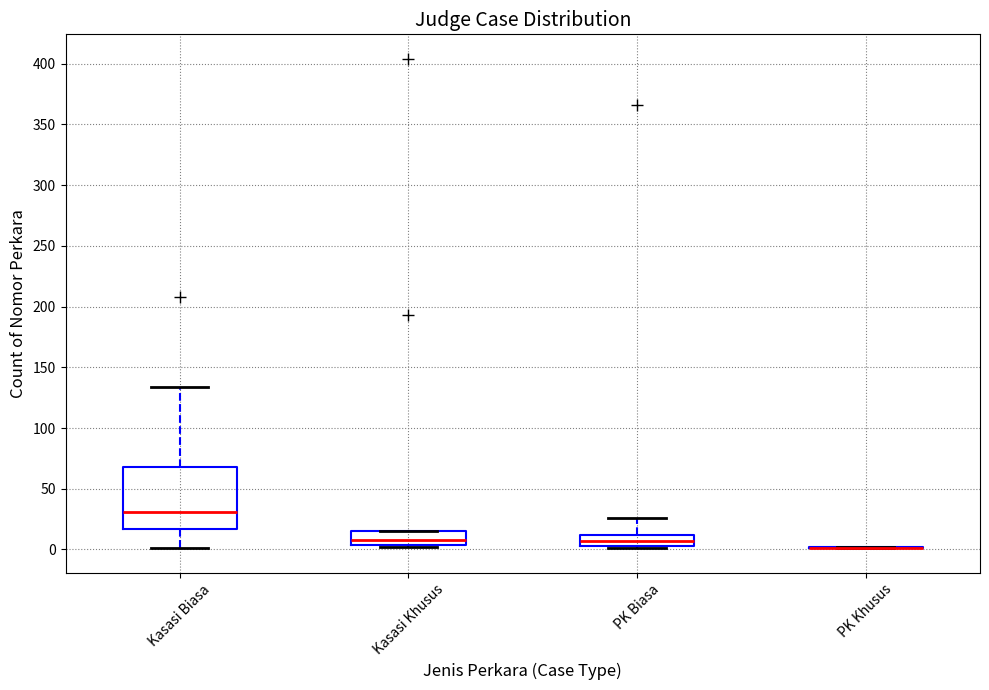

Reading left to right, read every box against the y-axis: the position of its median line, the range the box covers, and the ends of its whiskers. The values are not printed on the chart, so give them approximately, as read against the axis.

Kasasi Biasa: median 30, box 15 to 70, whiskers 0 to 135
Kasasi Khusus: median 10, box 5 to 15, whiskers 0 to 15
PK Biasa: median 5 (inside the box), box 5 to 10, whiskers 0 to 25
PK Khusus: box collapsed to a line at 0, whiskers 0 to 0